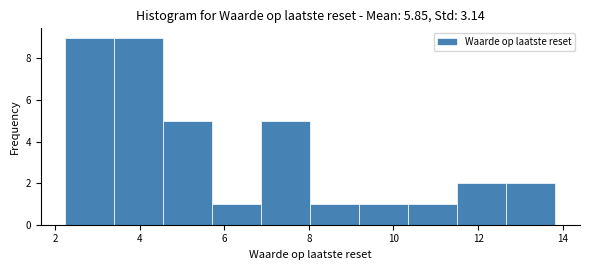

Reading left to right, transcribe this chart: for each bar, give the range it covers on the x-axis and its height. Neither the bar edges nor the heights are printed on the chart, so give them approximately, as read against the axes.

2.2 to 3.4: 9
3.4 to 4.6: 9
4.6 to 5.8: 5
5.8 to 6.8: 1
6.8 to 8.0: 5
8.0 to 9.2: 1
9.2 to 10.4: 1
10.4 to 11.6: 1
11.6 to 12.6: 2
12.6 to 13.8: 2